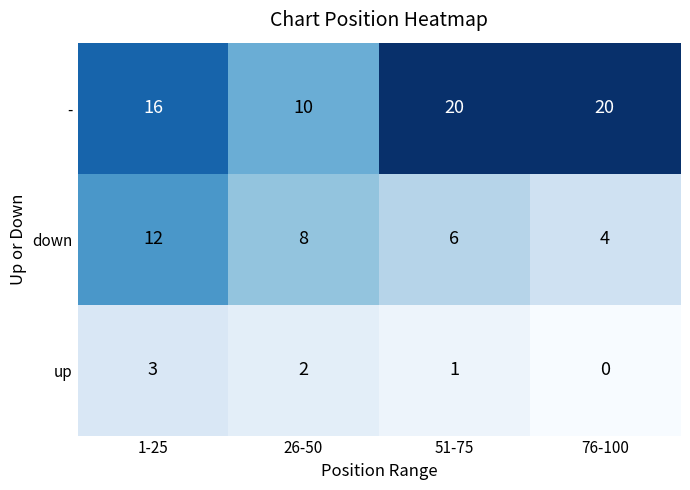

How many categories are shown in the chart?

4